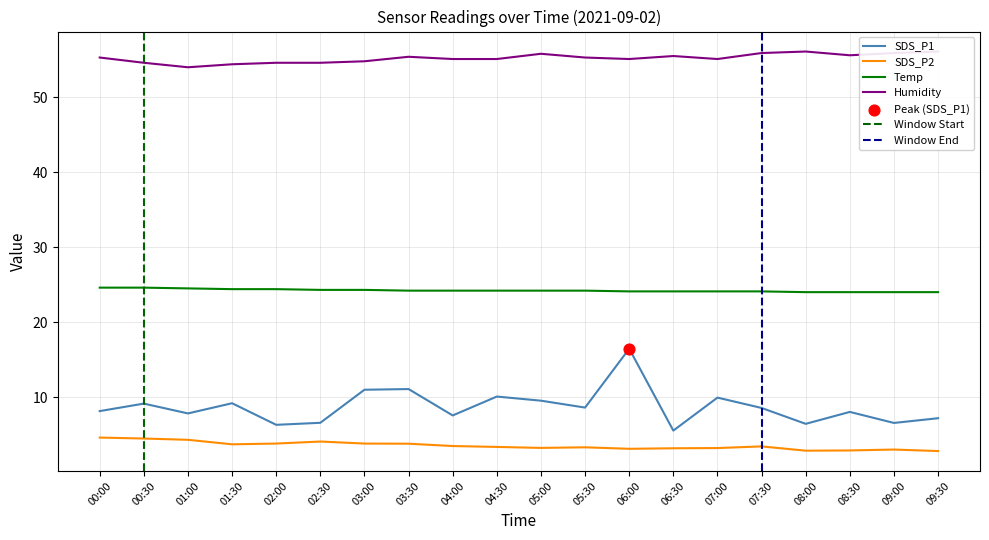

Is the value of Humidity at 00:30 greater than the value of SDS_P2 at 07:30?

Yes